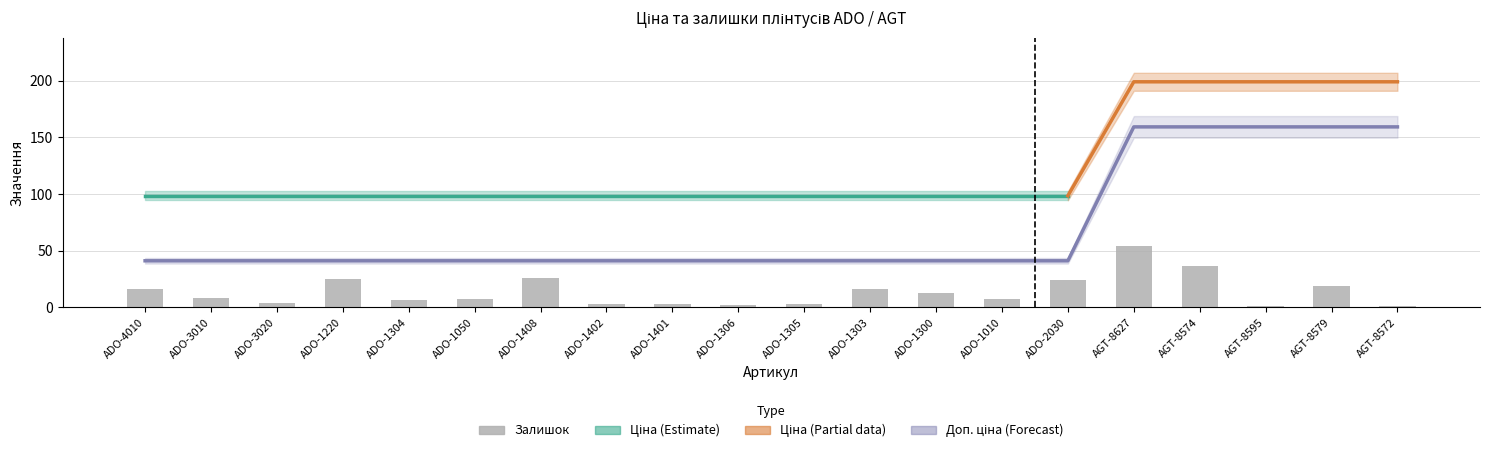

Which label corresponds to the smallest value in the chart?

AGT-8595